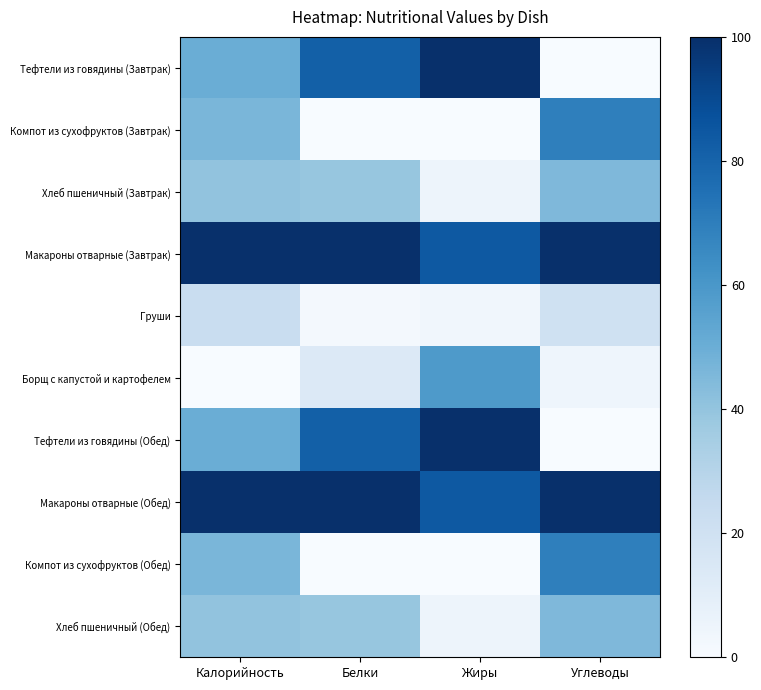

Between Белки and Углеводы, which series saw the biggest shift?

Тефтели из говядины (Завтрак)